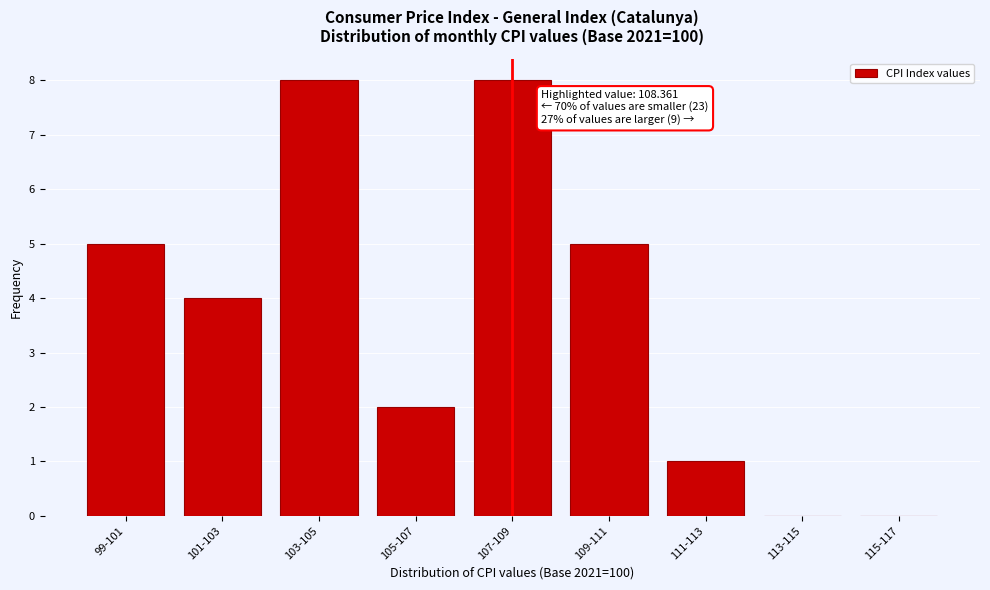

Reading right to left, what are all the values shown in this chart?

115-117=0	113-115=0	111-113=1	109-111=5	107-109=8	105-107=2	103-105=8	101-103=4	99-101=5